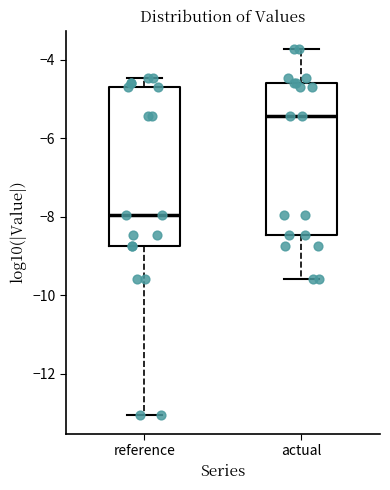

Reading left to right, transcribe this box plot: for each box, give where its median line is, the range the box spans, and where its two whiskers end, as read against the y-axis. The values are not printed on the chart, so give them approximately, as read against the axis.

reference: median -8.0, box -8.8 to -4.6, whiskers -13.0 to -4.4
actual: median -5.4, box -8.4 to -4.6, whiskers -9.6 to -3.8